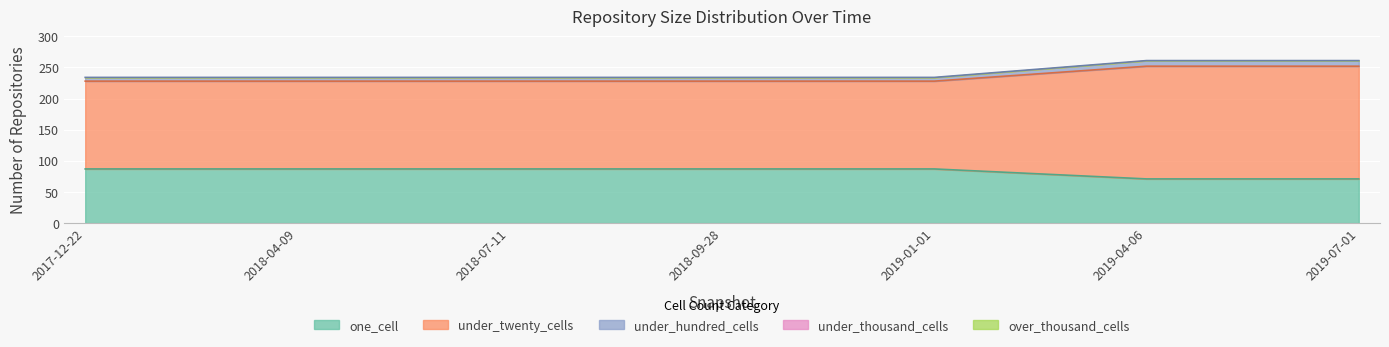

Which series has the widest spread of values?

under_twenty_cells